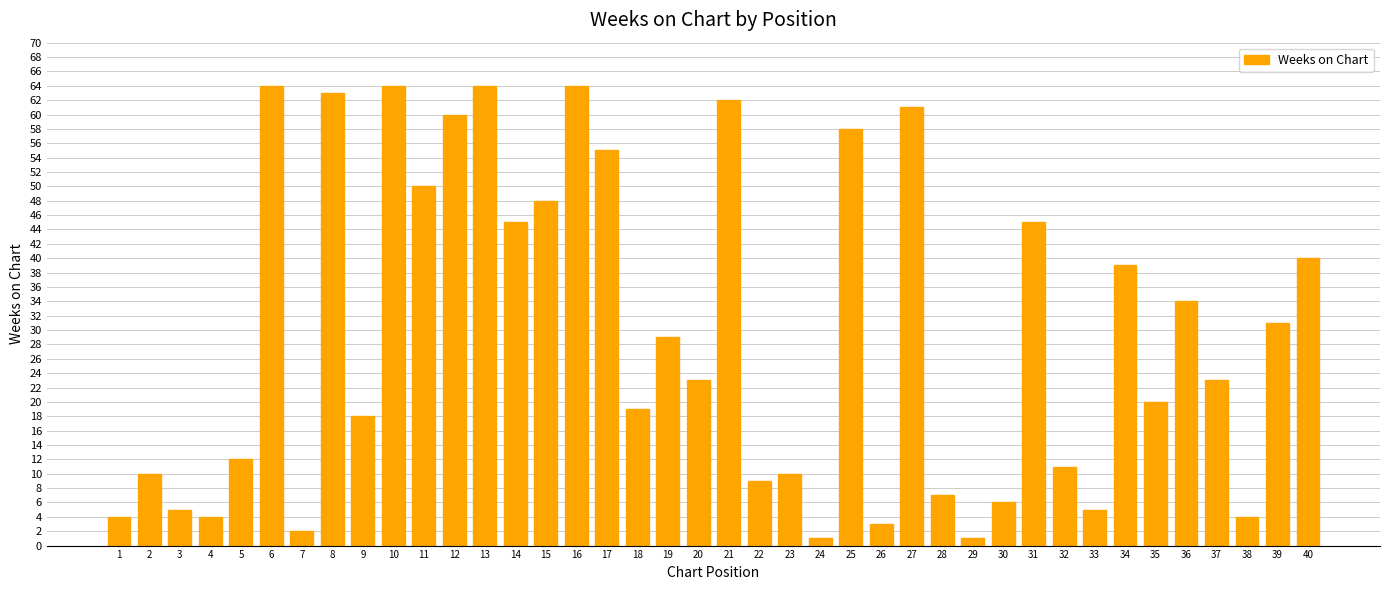

What is the difference between the maximum and second lowest values?

63